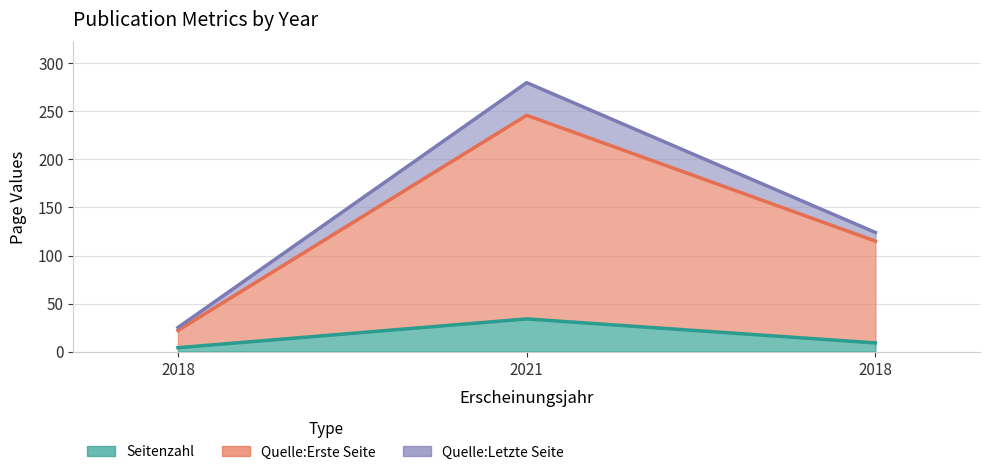

Which category has the highest value in the Quelle:Erste Seite series?

2021